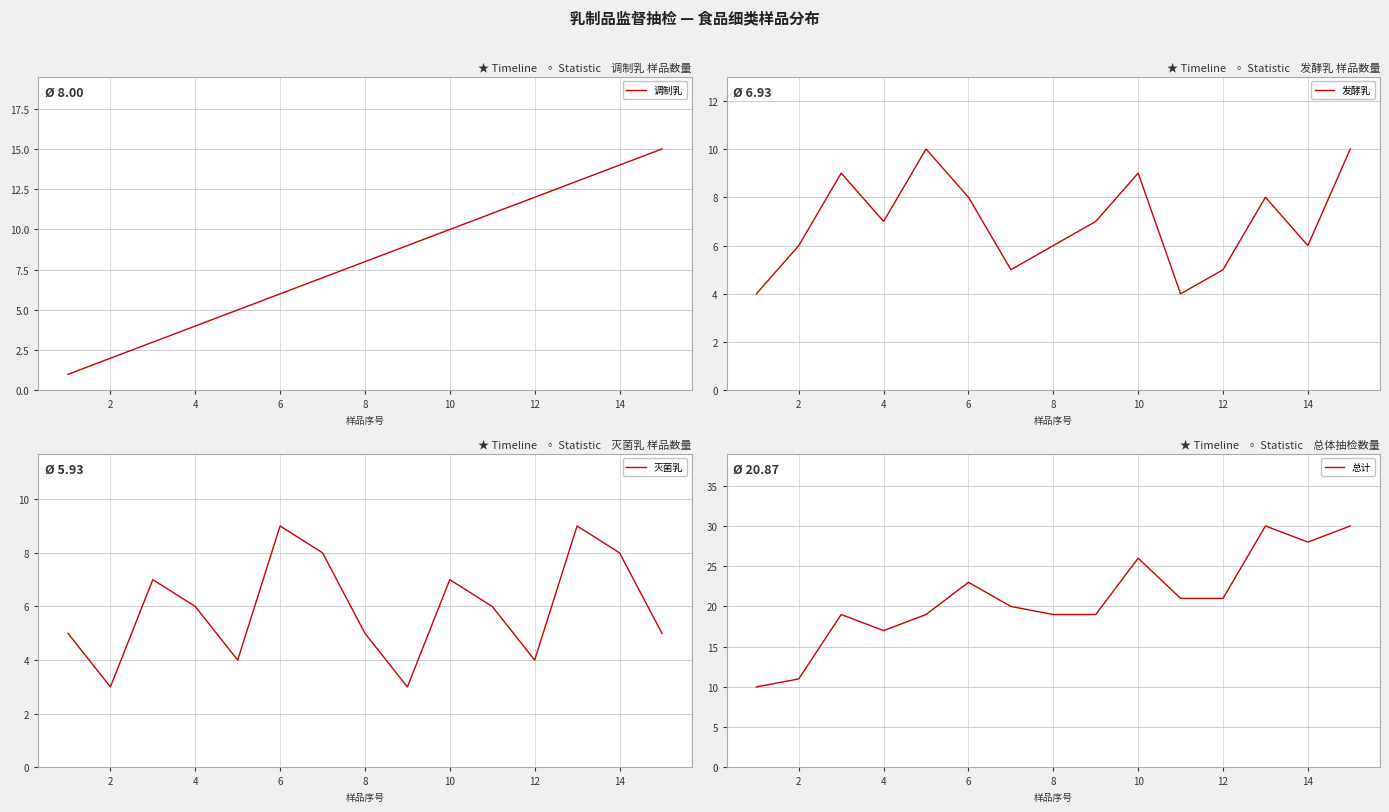

What are all the series names shown in the legend?

调制乳, 发酵乳, 灭菌乳, 总计